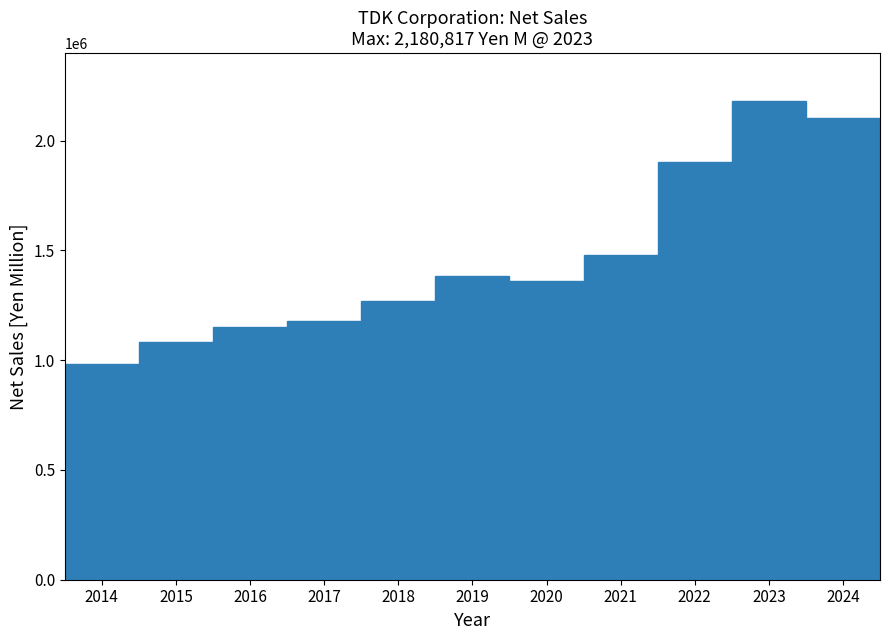

Reading left to right, list all the values displayed in this chart.

984525	1082560	1152255	1178257	1271747	1381806	1363037	1479008	1902124	2180817	2103876